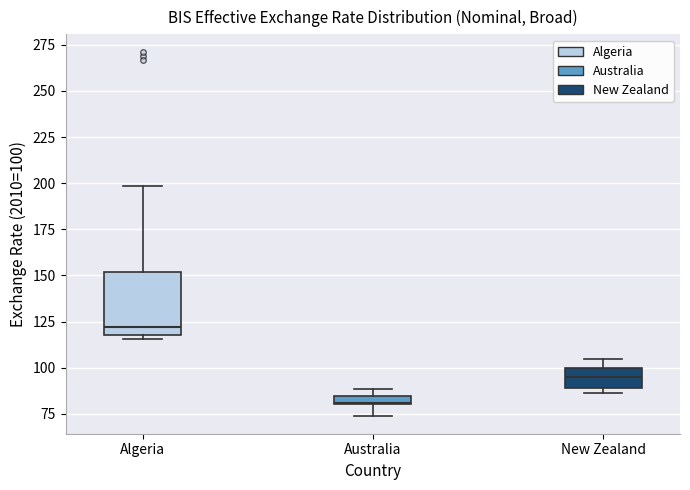

Which box's median line is the lowest?

Australia